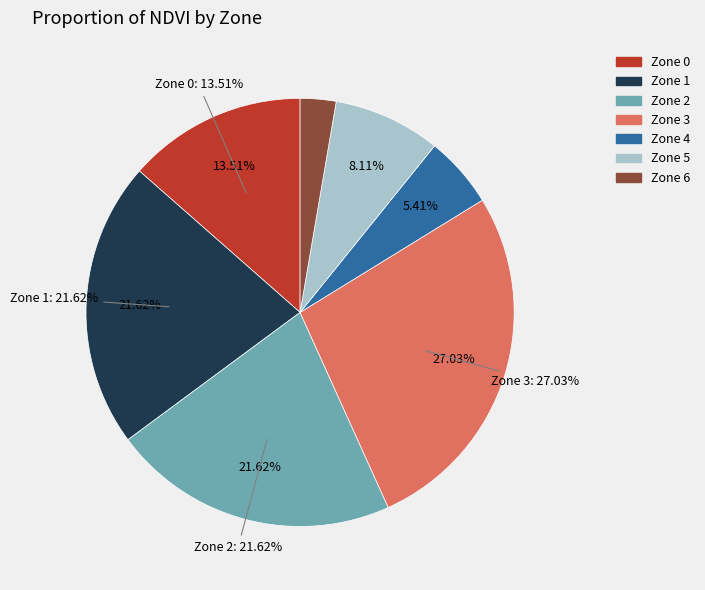

How many segments does this pie chart have?

7